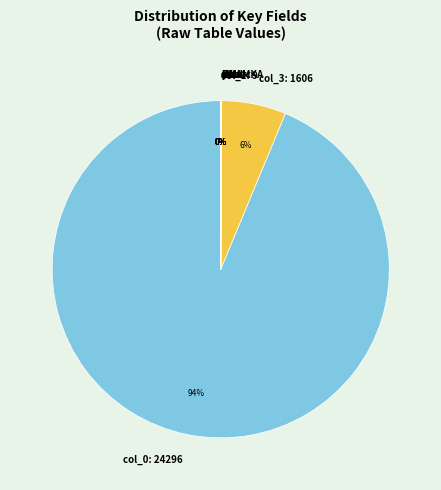

To the nearest percent, what is the average slice percentage?

10%